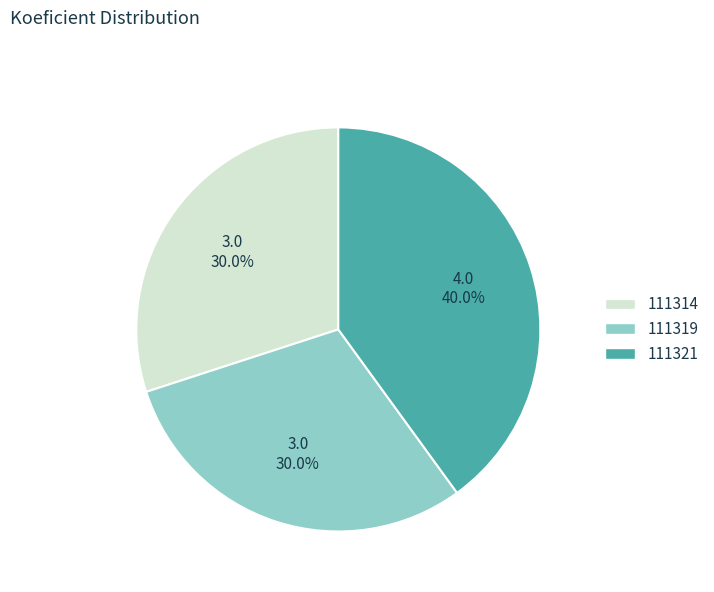

Count the number of slices in the pie.

3